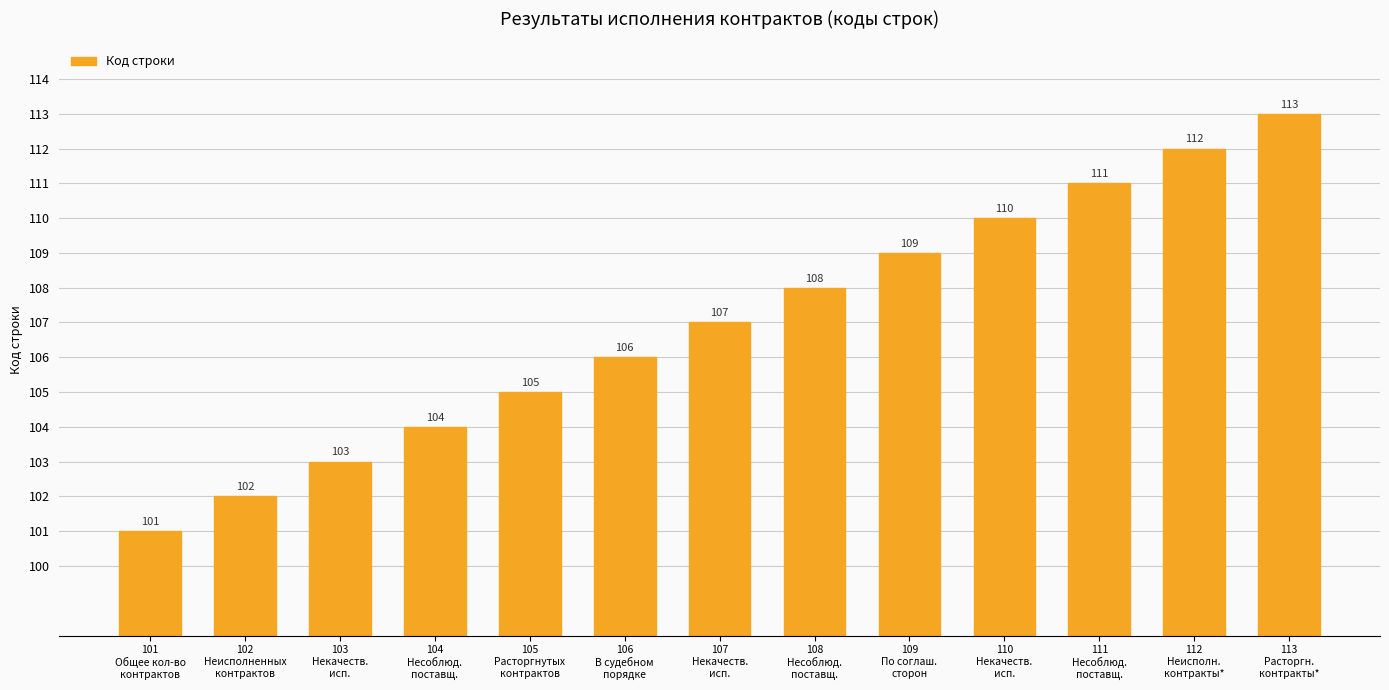

What value does the data have at 111
Несоблюд.
поставщ.?

111